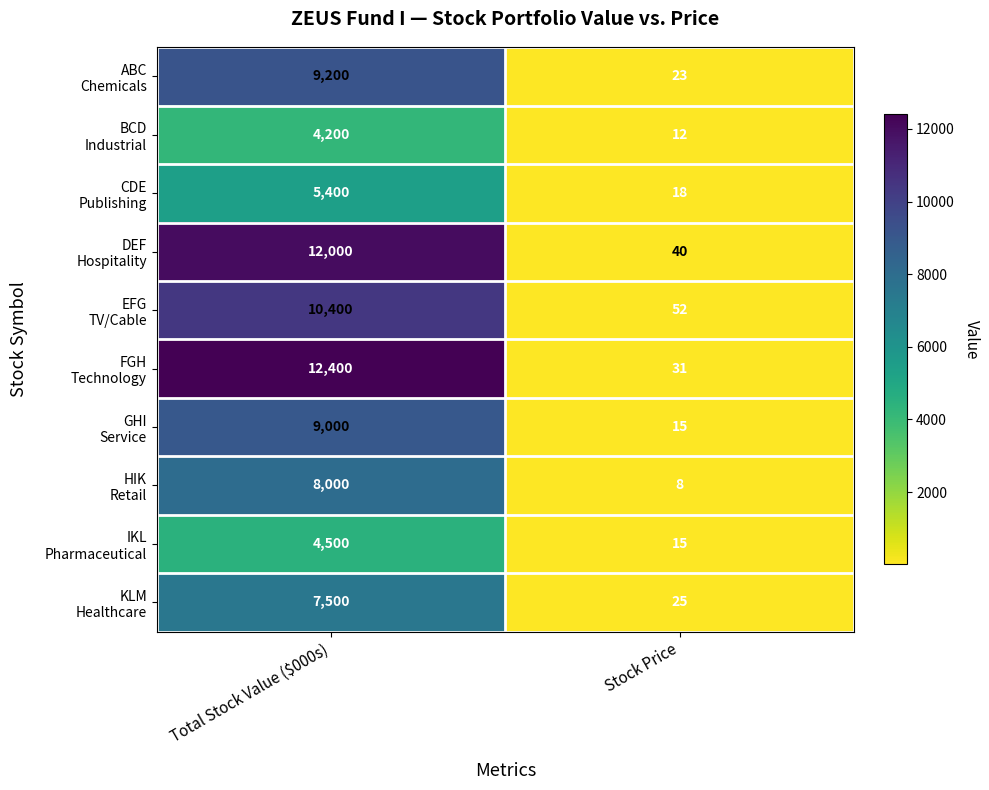

At which category is the sum across all series the highest?

Total Stock Value ($000s)